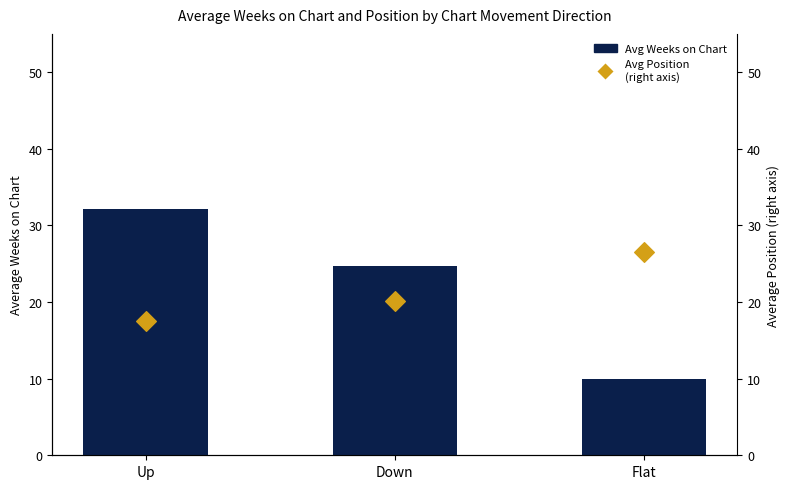

Which series has the largest total across all categories?

Avg Weeks on Chart